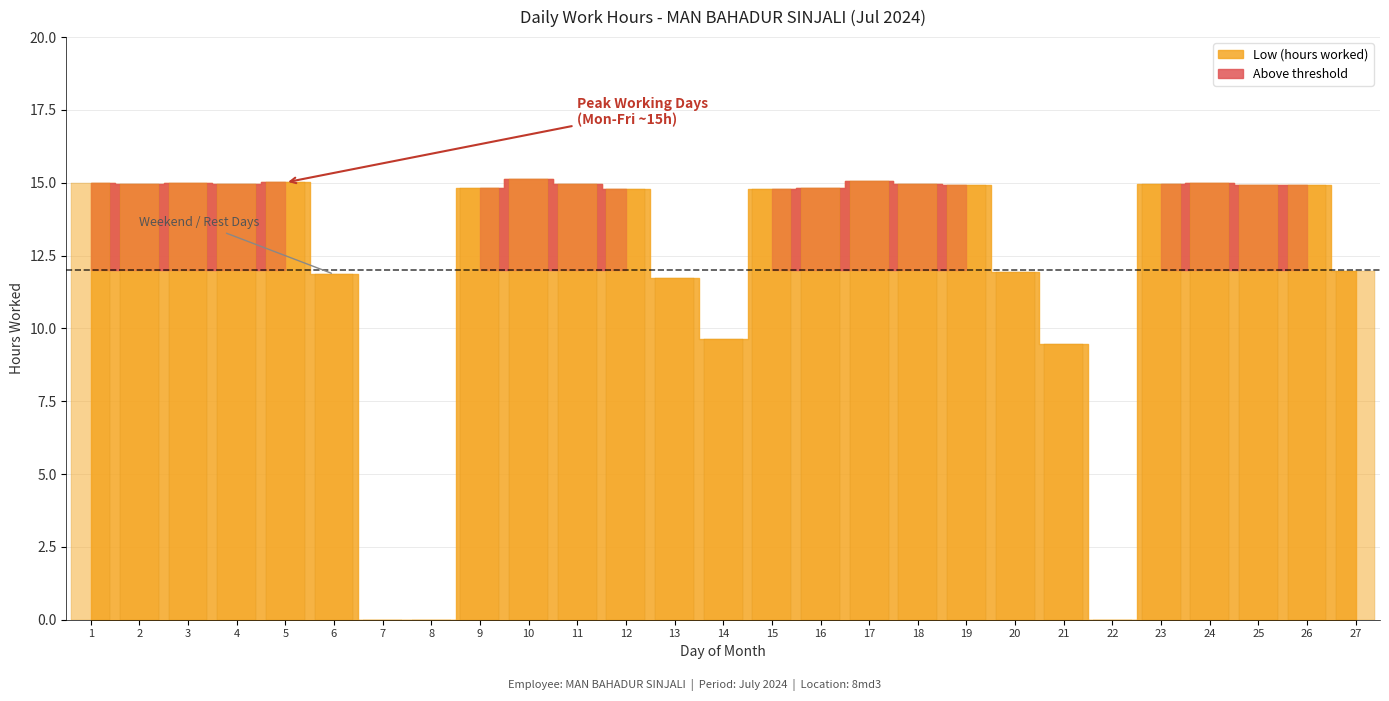

What is the sum of all values?

335.6